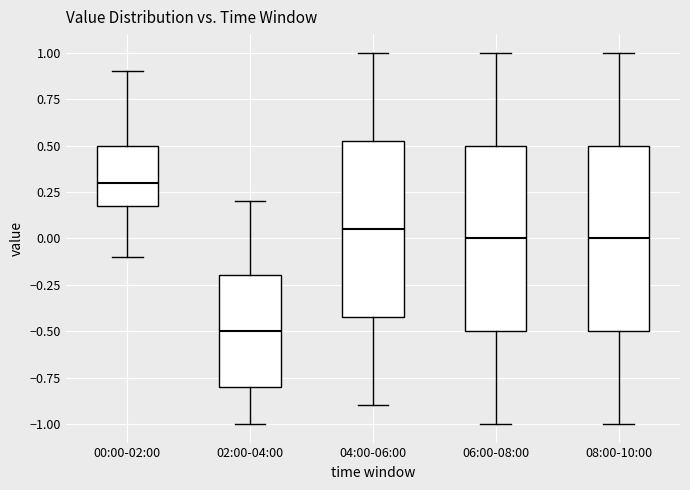

Which box's median line is the highest?

00:00-02:00